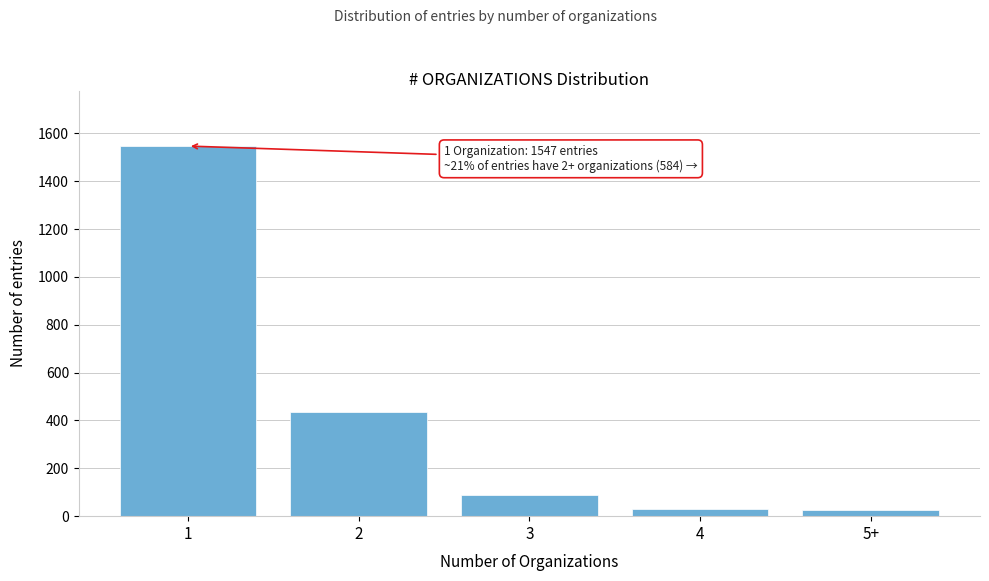

What is the value of the 2nd bar from the left?

437